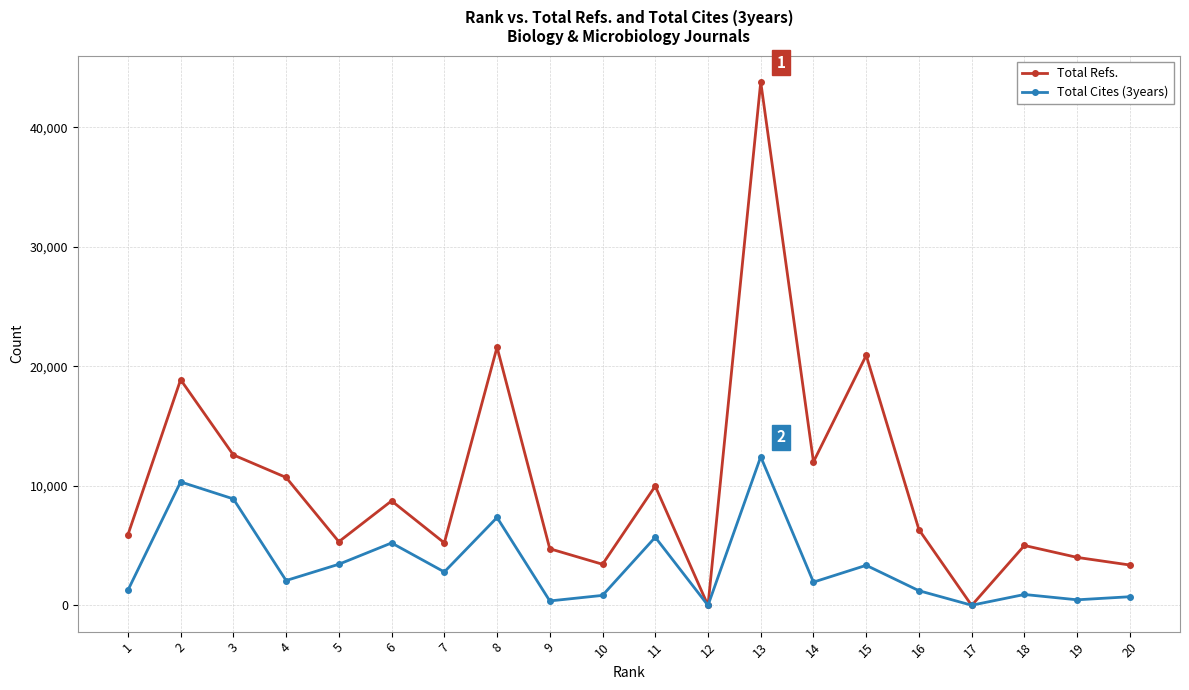

Read the Total Refs. value at 5.

5333